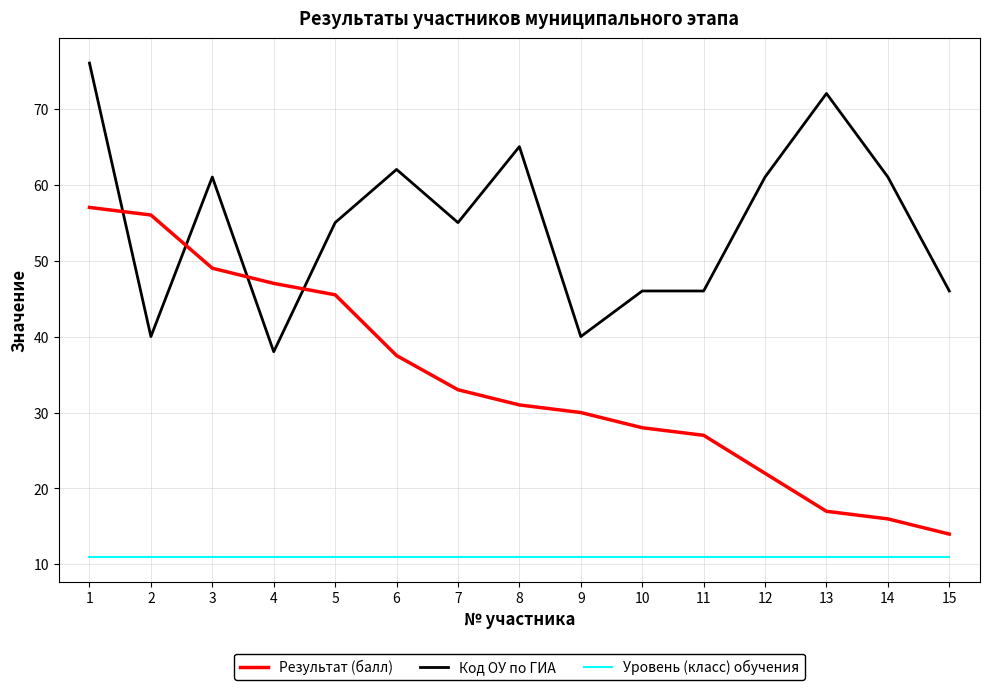

Between which two adjacent categories do Код ОУ по ГИА and Результат (балл) first intersect?

1 and 2